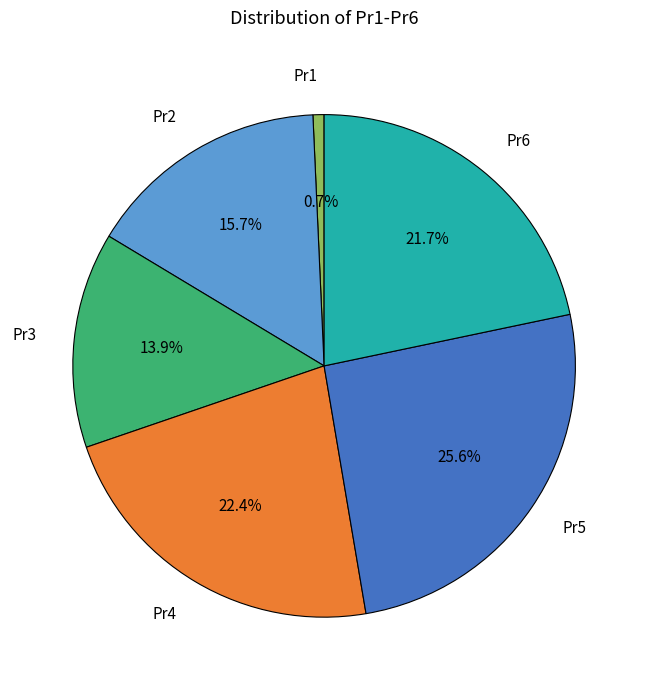

Does any single category account for the majority?

No